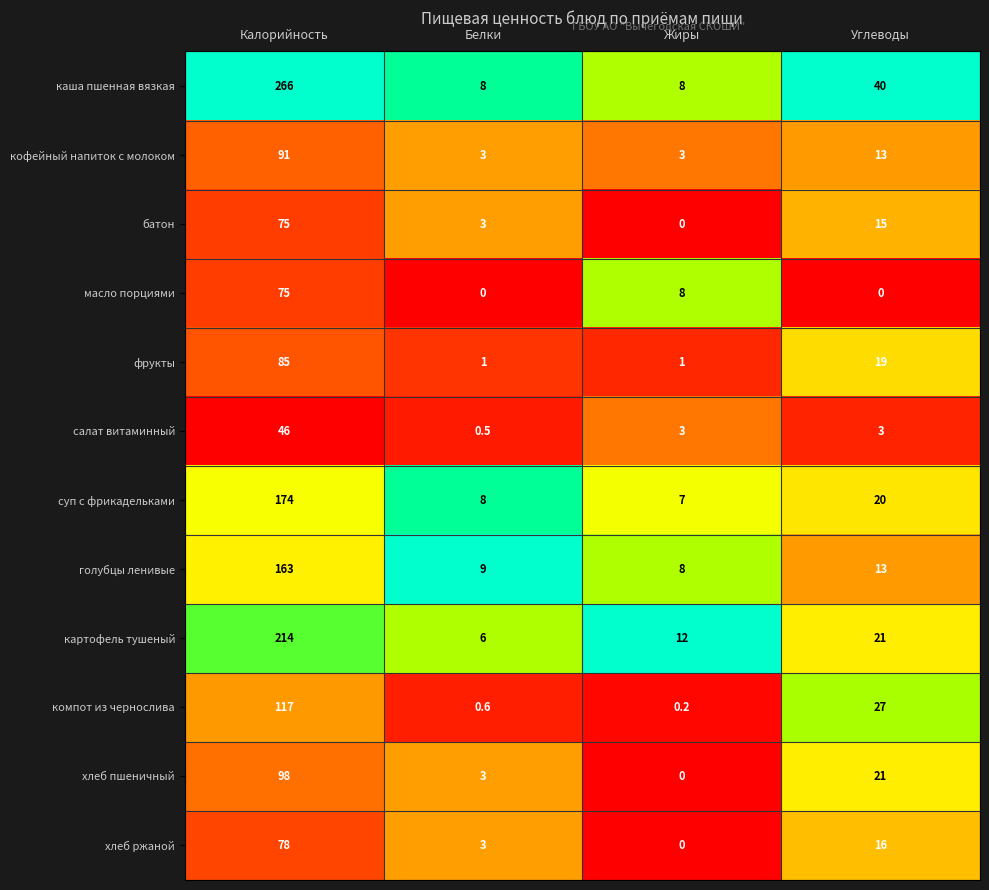

Which series changed the most between Белки and Жиры?

масло порциями